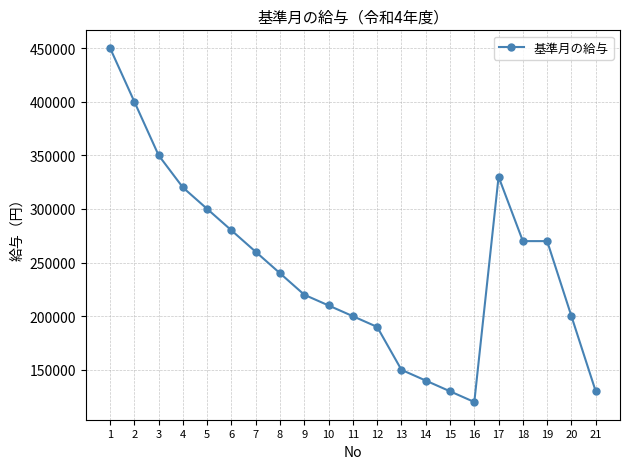

What is the change in value from 5 to 7?

-40000